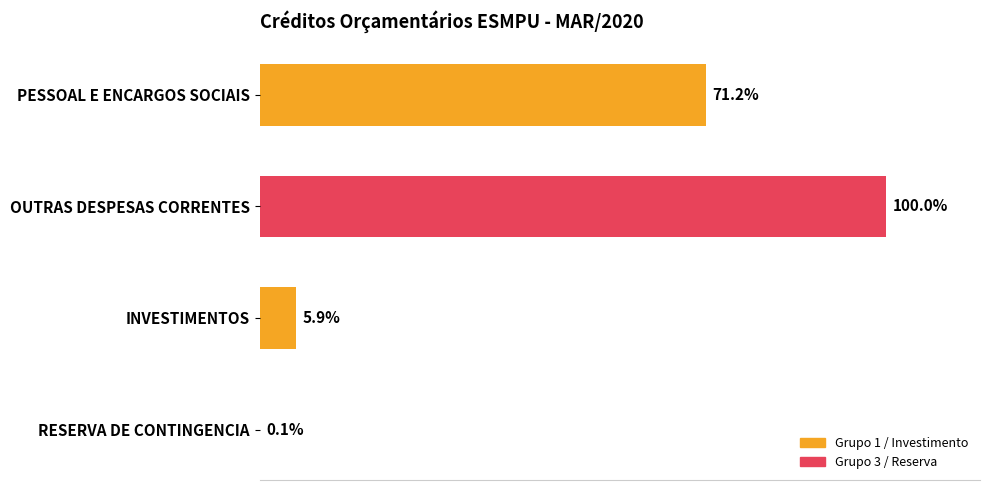

Are the bars horizontal?

Yes